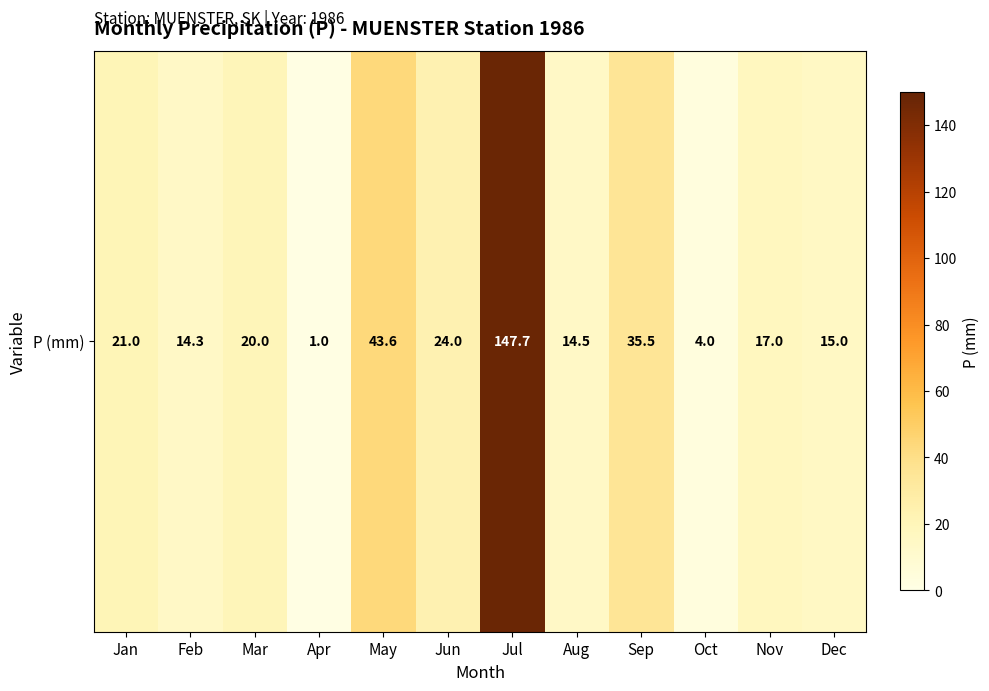

The chart shows a value of 21.8 at Dec. True or false?

False